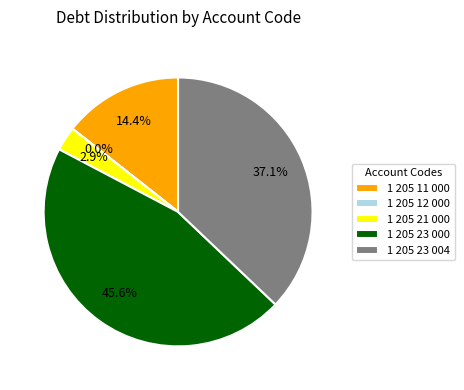

Does any single category account for the majority?

No